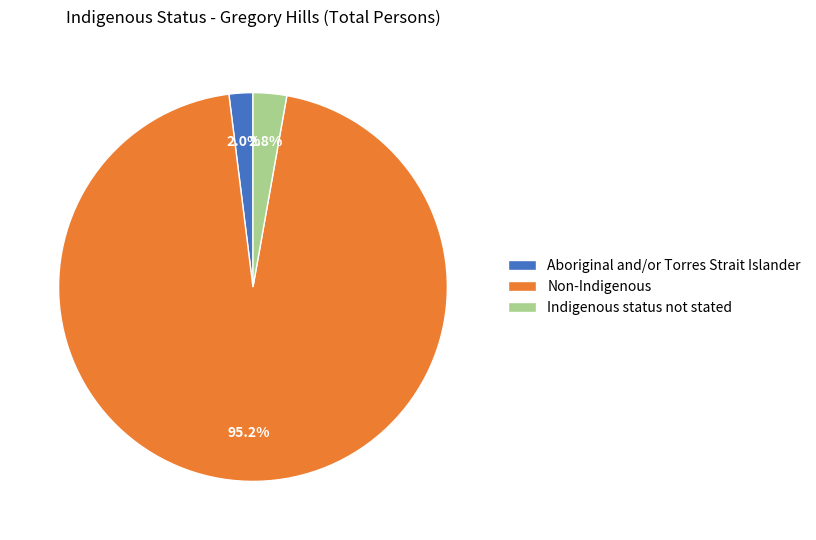

Is it true that Aboriginal and/or Torres Strait Islander is 2% of the pie?

True